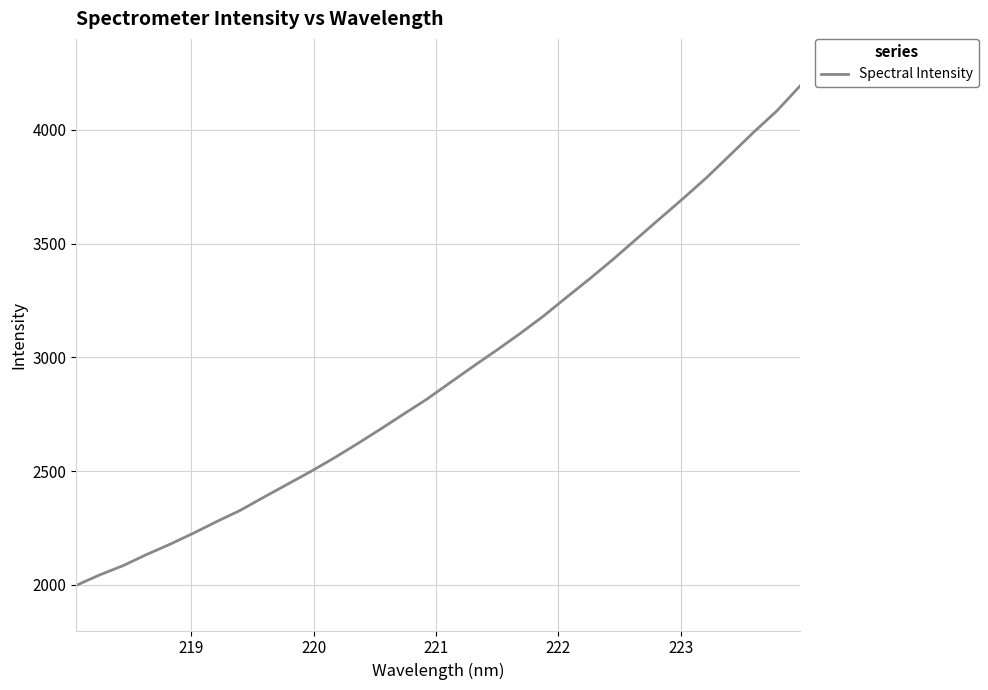

What is the difference between the maximum and minimum values?

2196.9